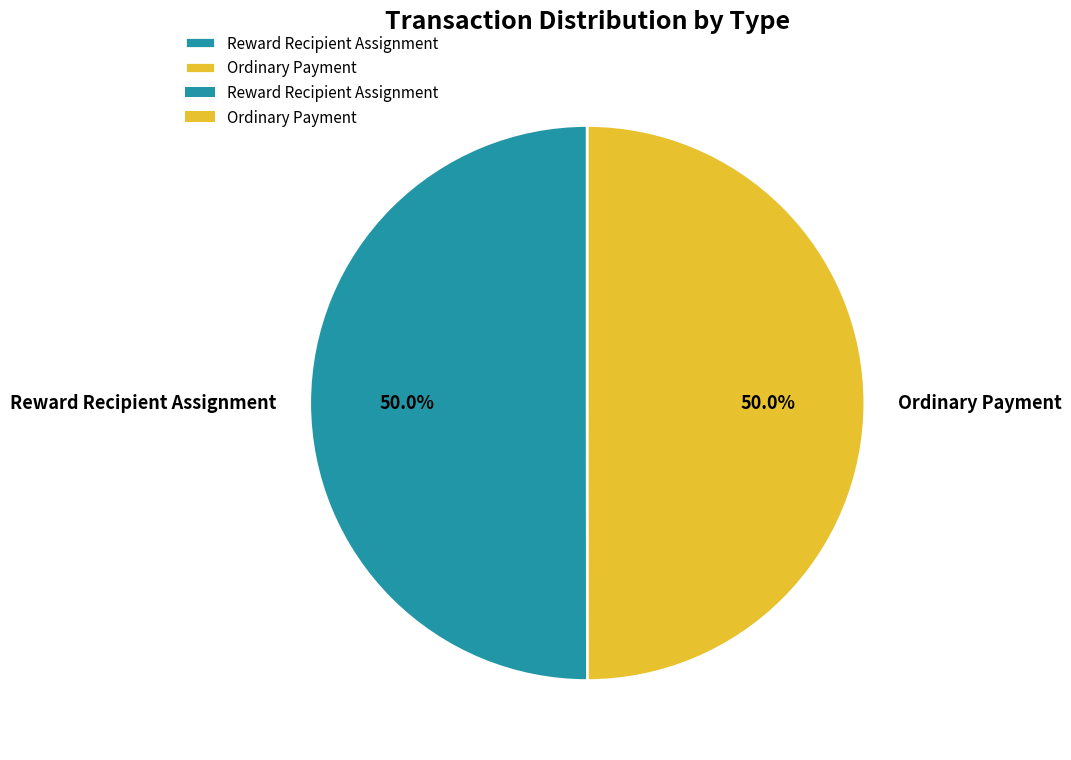

To the nearest percent, what is the average slice percentage?

50%